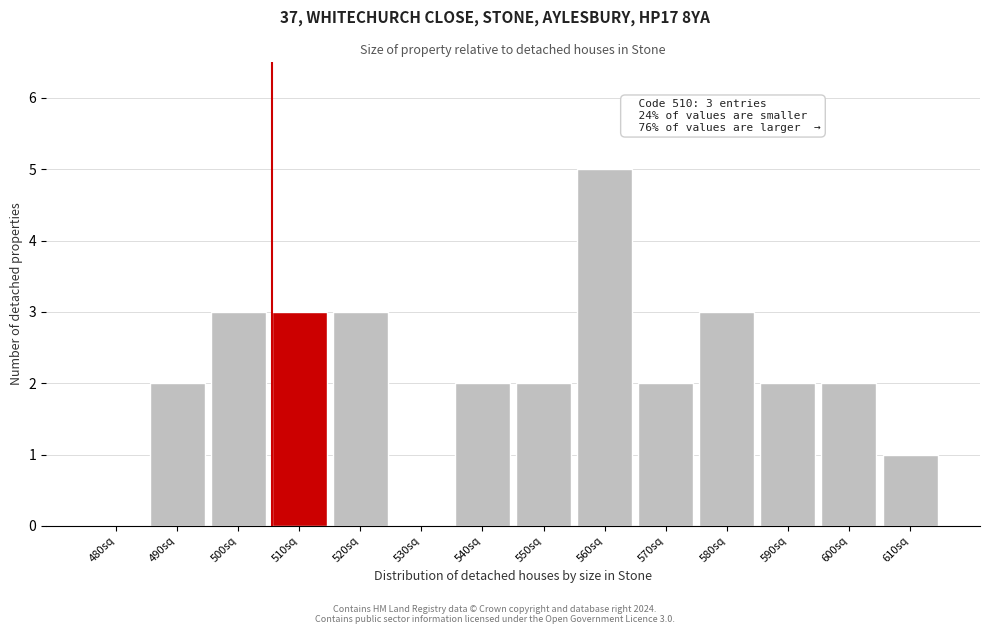

Reading right to left, what are all the values shown in this chart?

610sq=1	600sq=2	590sq=2	580sq=3	570sq=2	560sq=5	550sq=2	540sq=2	530sq=0	520sq=3	510sq=3	500sq=3	490sq=2	480sq=0